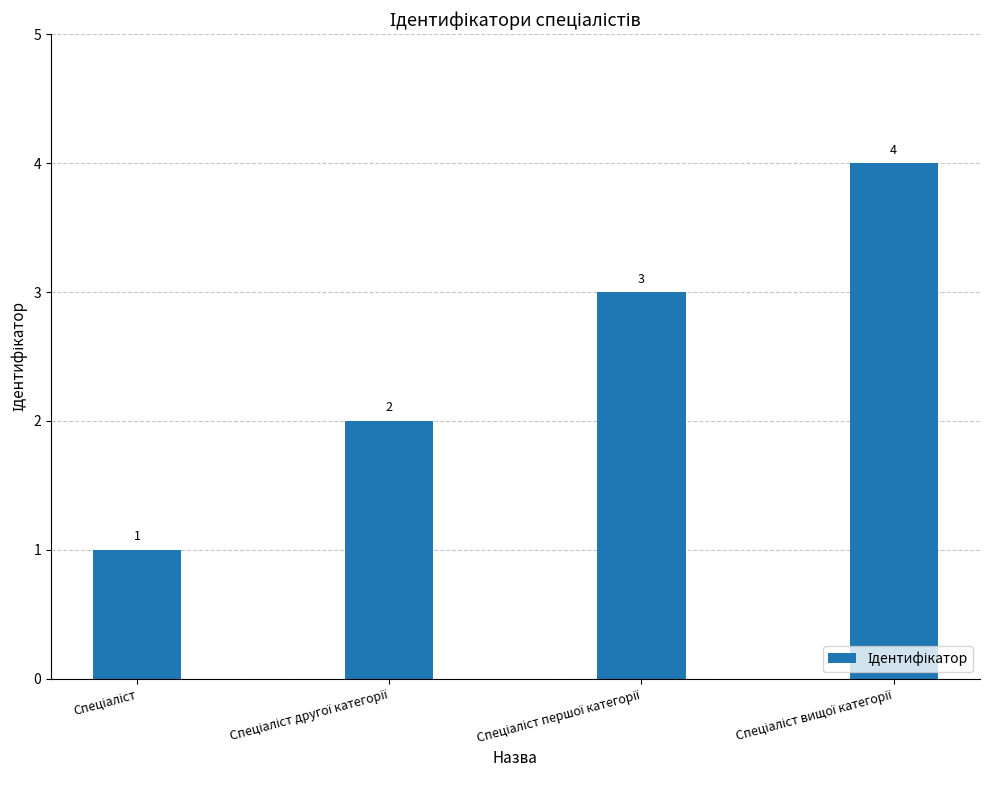

Count the values in the range 2 to 4.

3